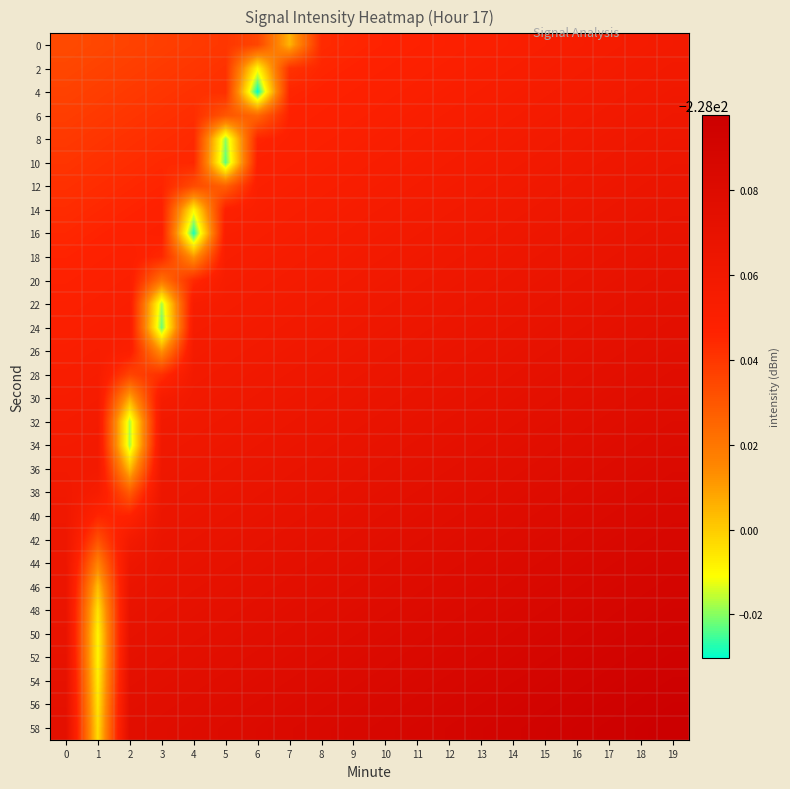

Which label corresponds to the smallest value in the chart?

6